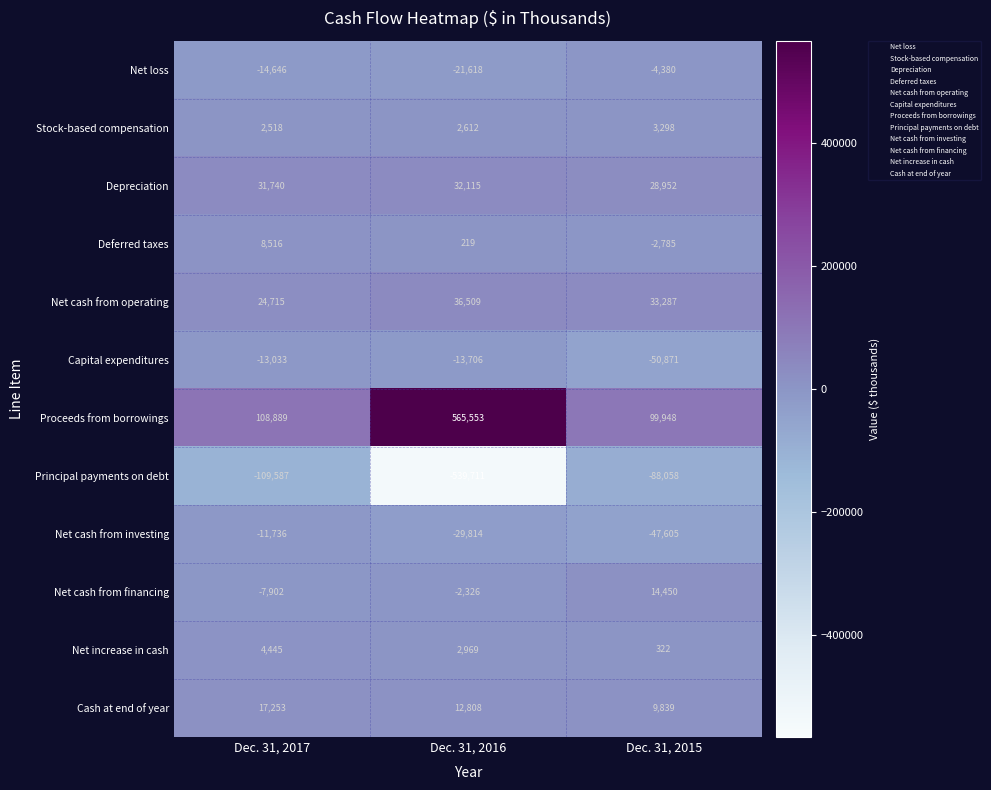

List the labels in order of Net loss value, smallest first.

Dec. 31, 2016, Dec. 31, 2017, Dec. 31, 2015